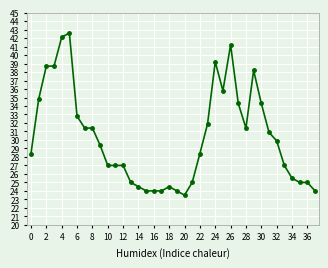

What is the difference between the maximum and minimum values?

19.1